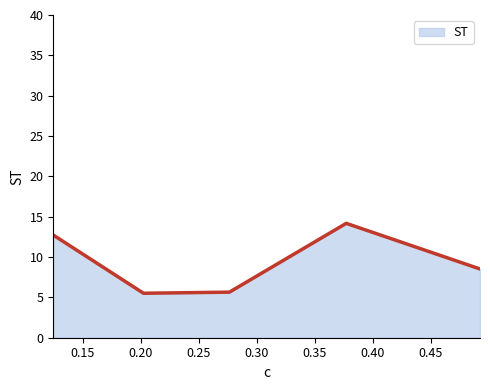

What is the average value?

9.3